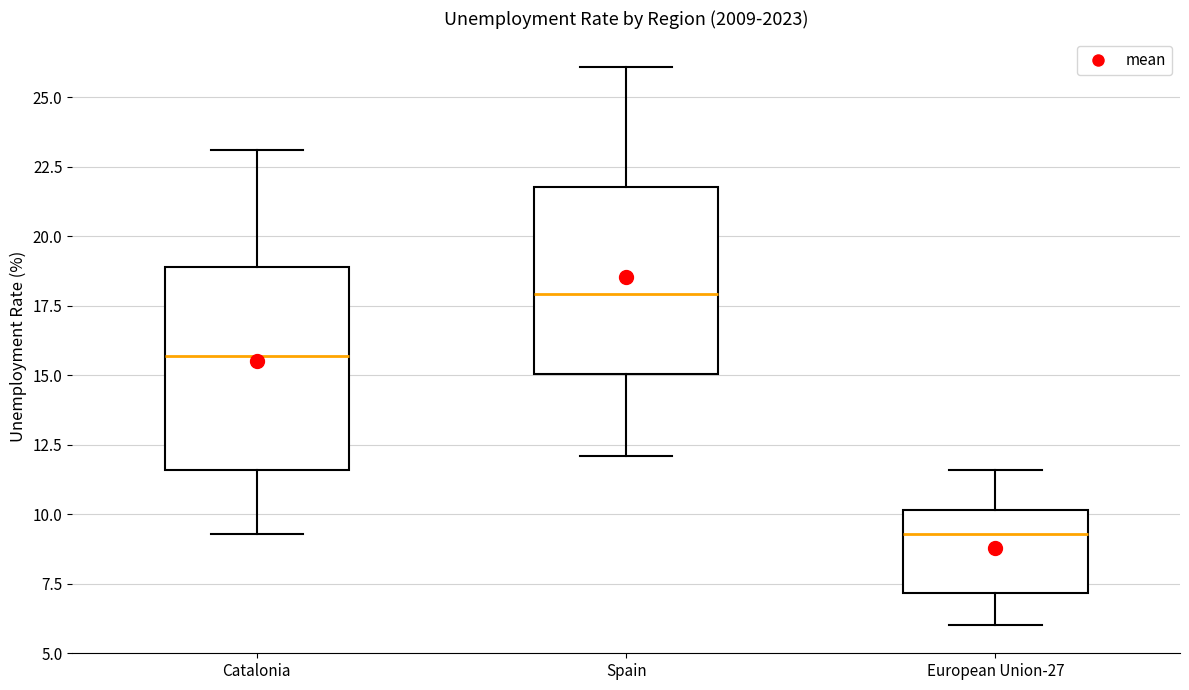

Where does the upper whisker of the box for European Union-27 end on the y-axis? The values are not printed on the chart, so give them approximately, as read against the axis.

11.5